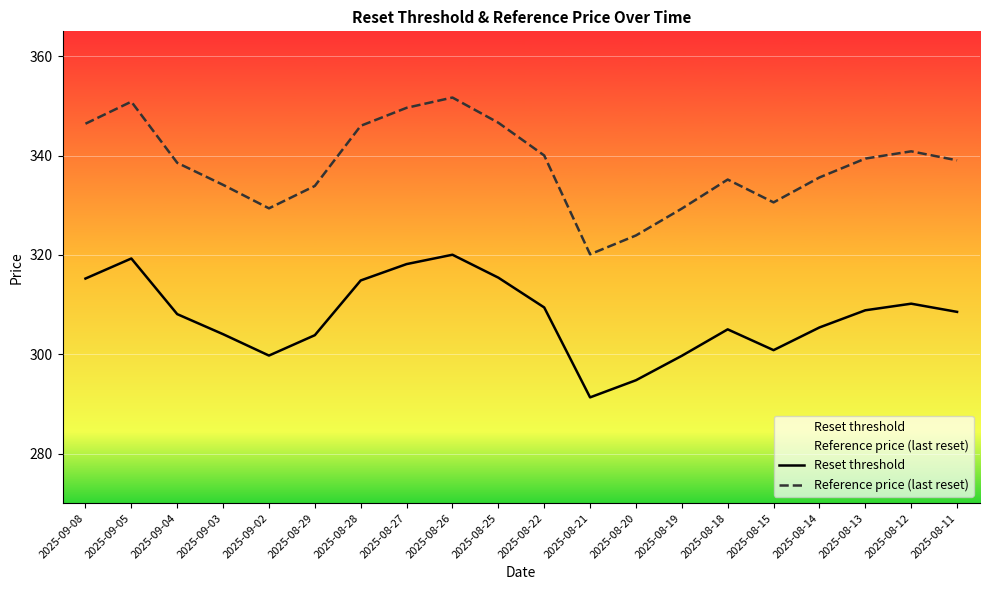

True or false: Reset threshold and Reference price (last reset) intersect in this chart.

False